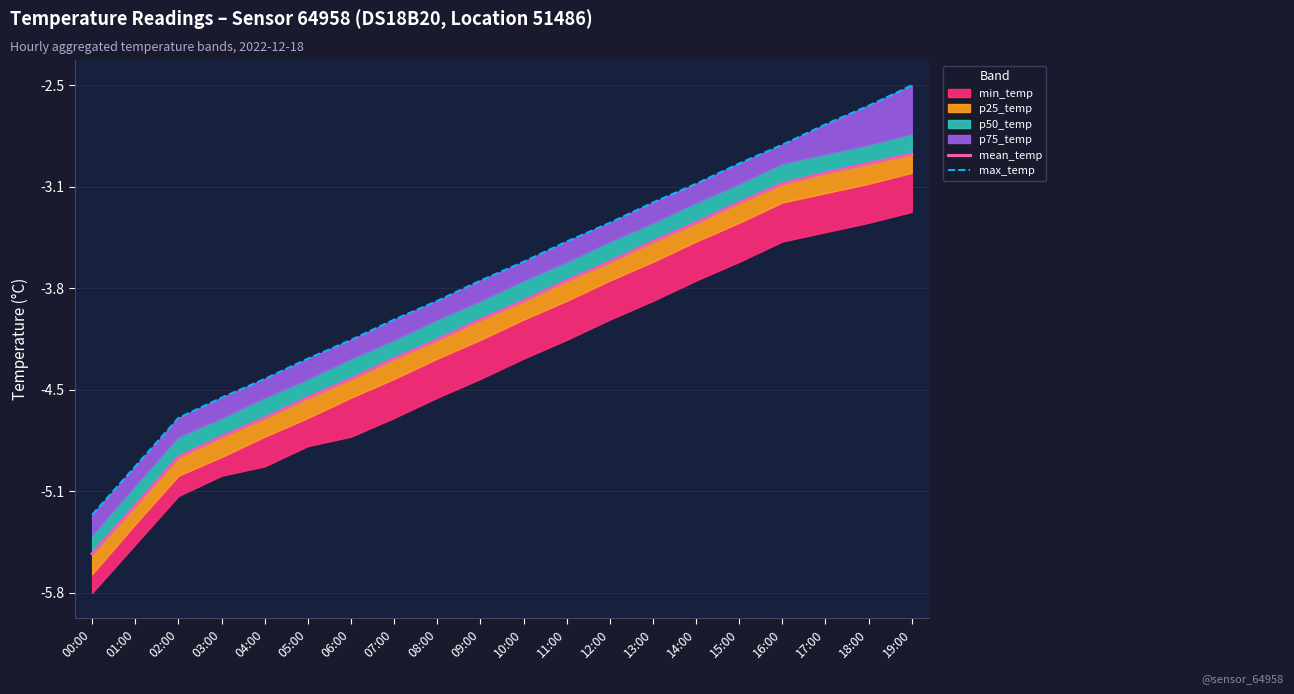

At which label does max_temp reach its peak?

19:00